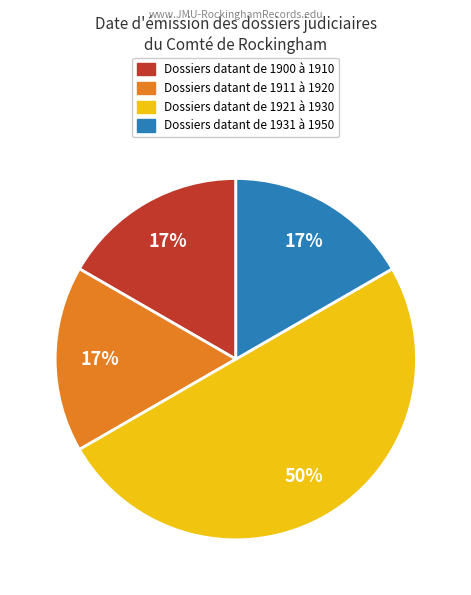

Which slice is the largest?

Dossiers datant de 1921 à 1930